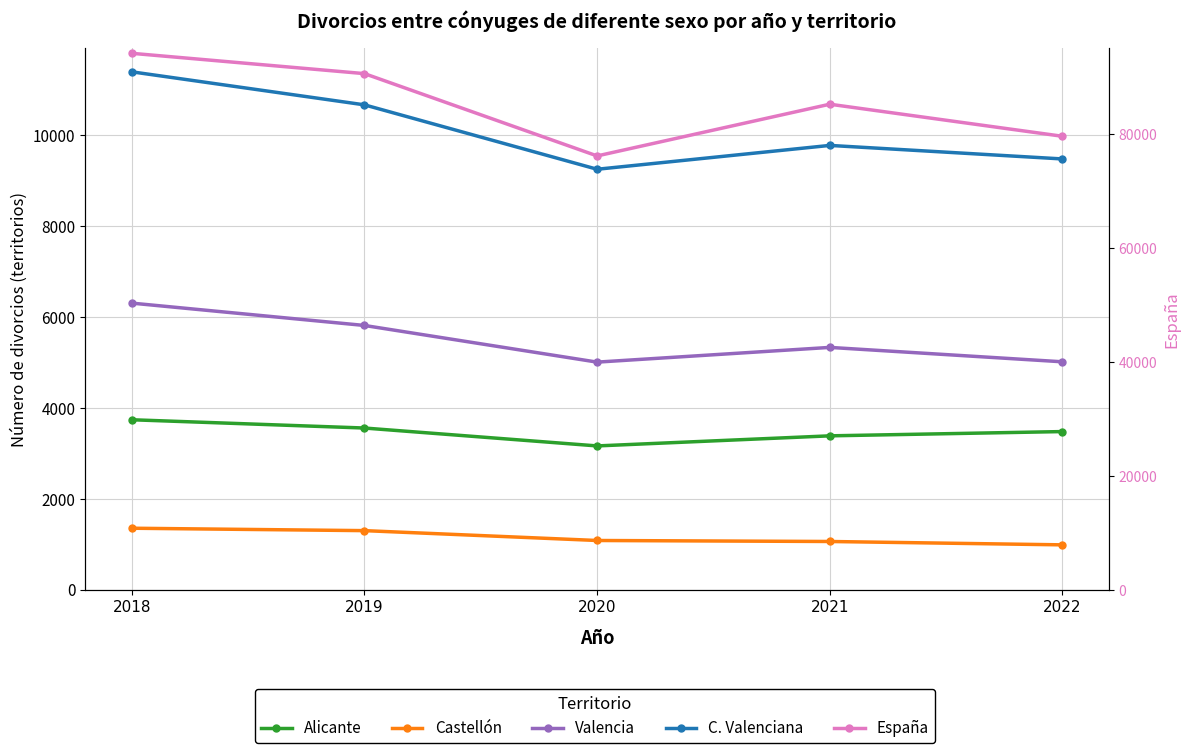

What is the difference between the maximum and minimum values in the Alicante series?

576